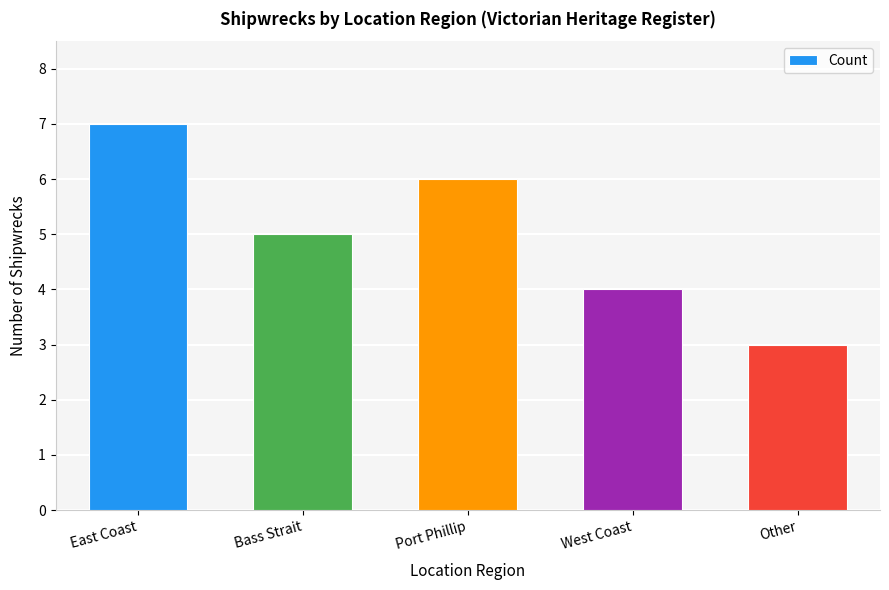

What is the maximum value shown in the chart?

7